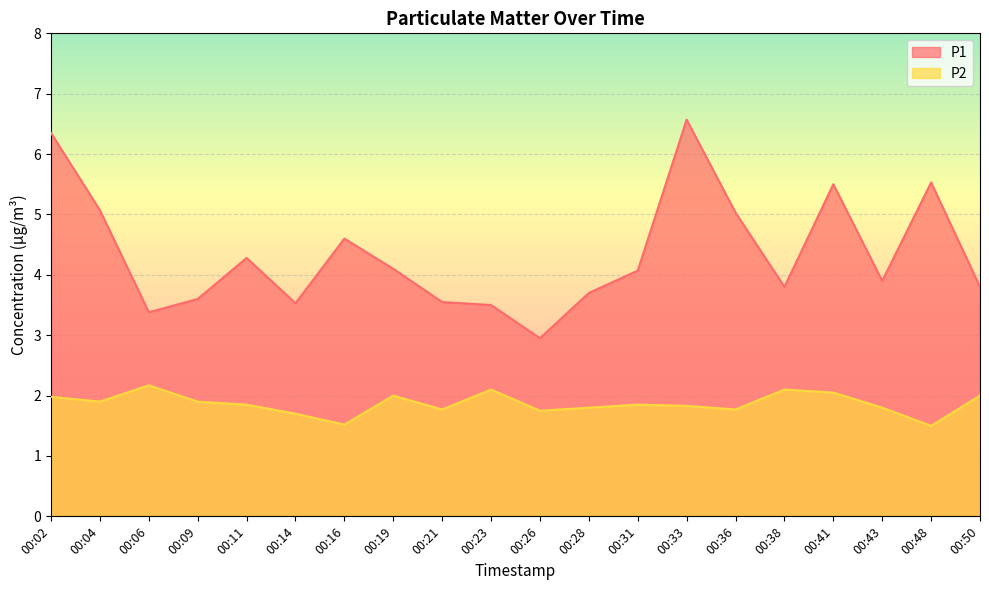

Is the value of P2 at 00:38 greater than the value of P1 at 00:28?

No